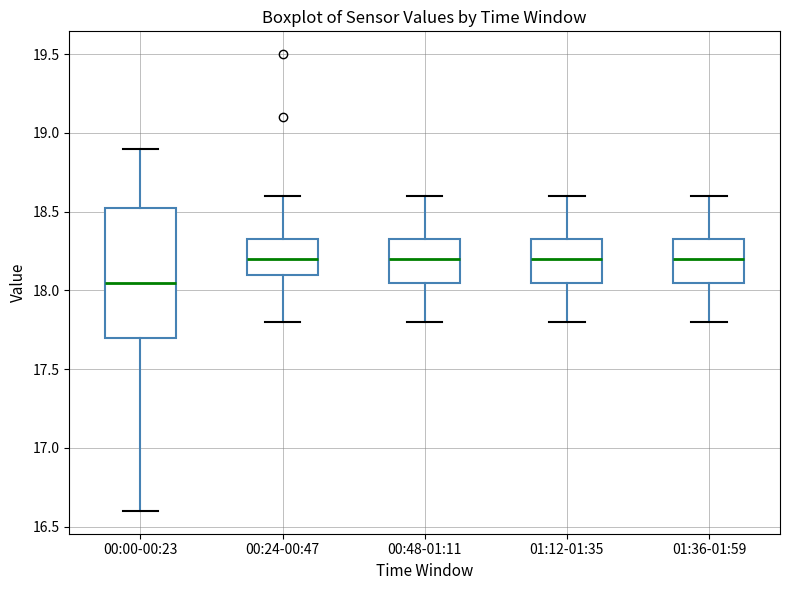

Where is the upper edge of the box for 00:24-00:47 on the y-axis? The values are not printed on the chart, so give them approximately, as read against the axis.

18.35